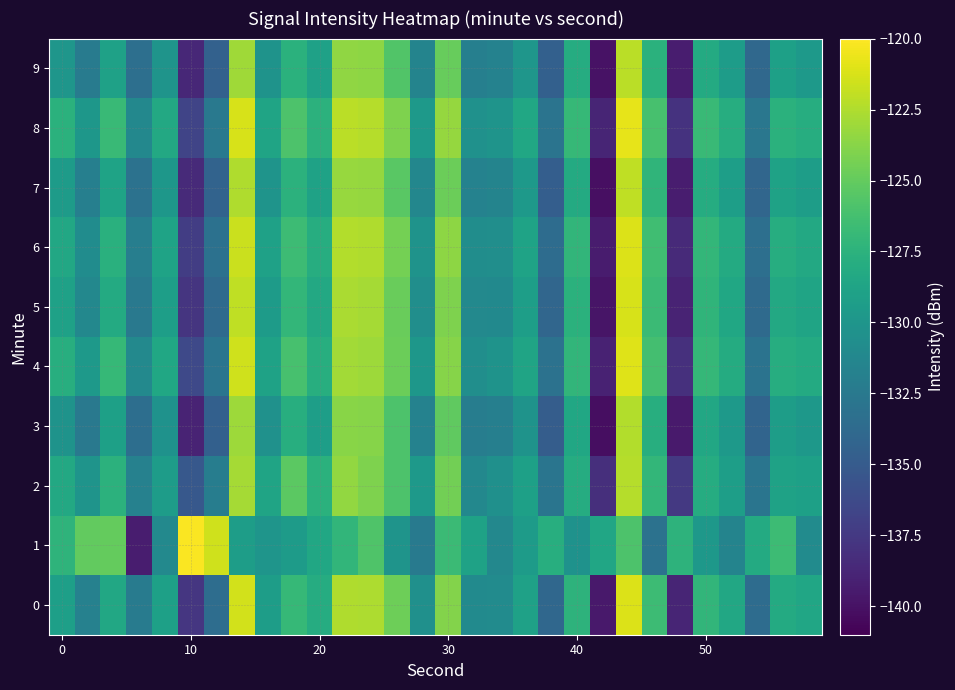

What is the greatest value displayed?

-120.2